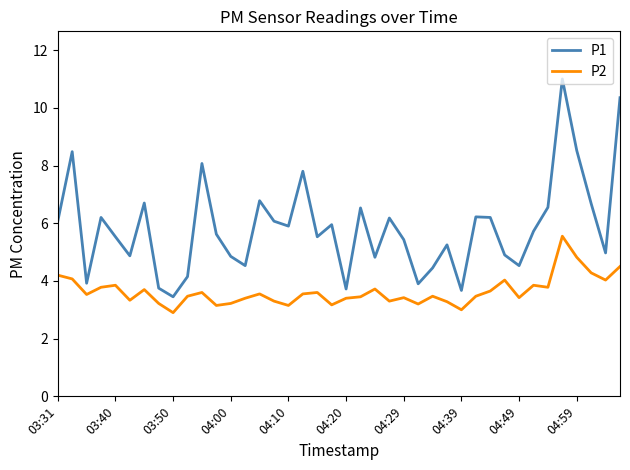

What is the average value of the P2 series?

3.6